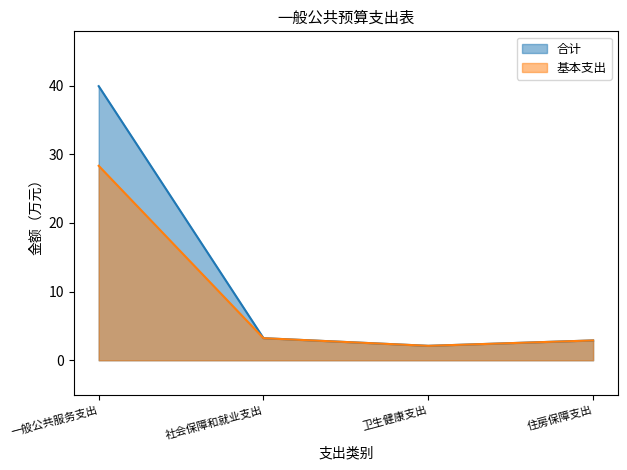

What is the minimum value shown in the chart?

2.1